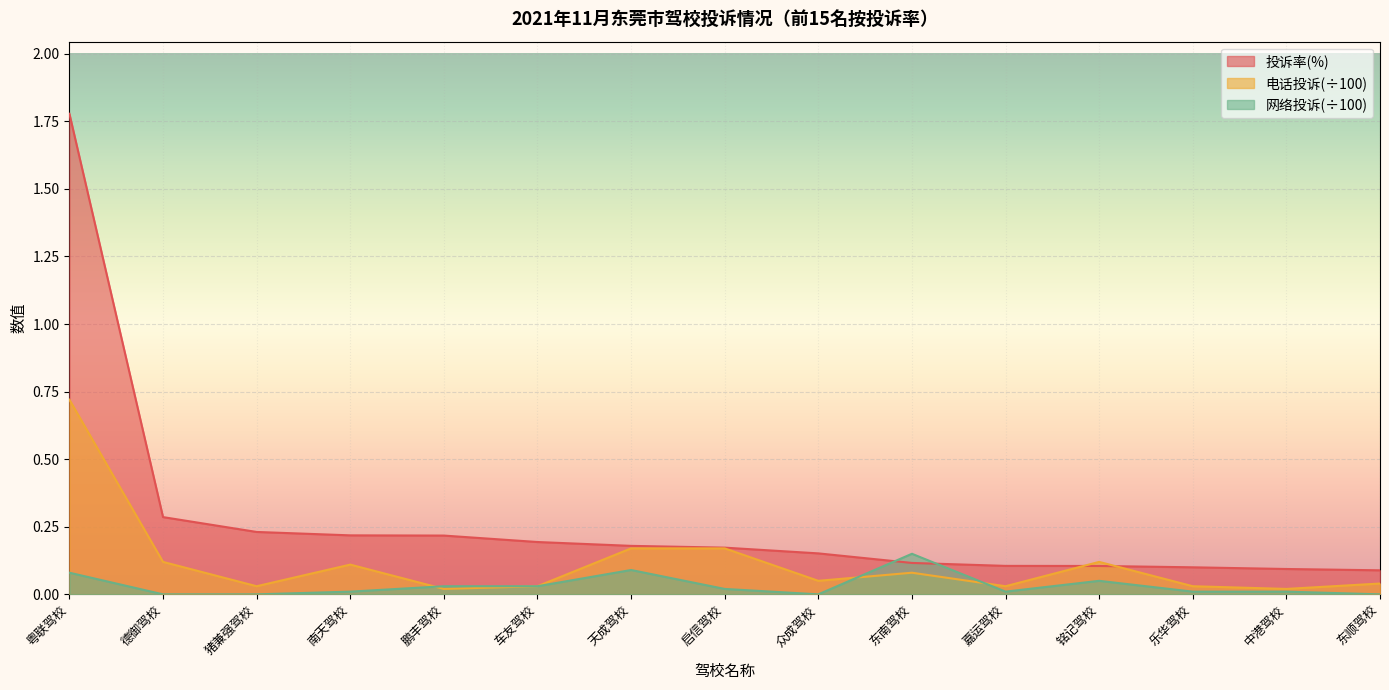

What value does the 投诉率(%) series have at 南天驾校?

0.2